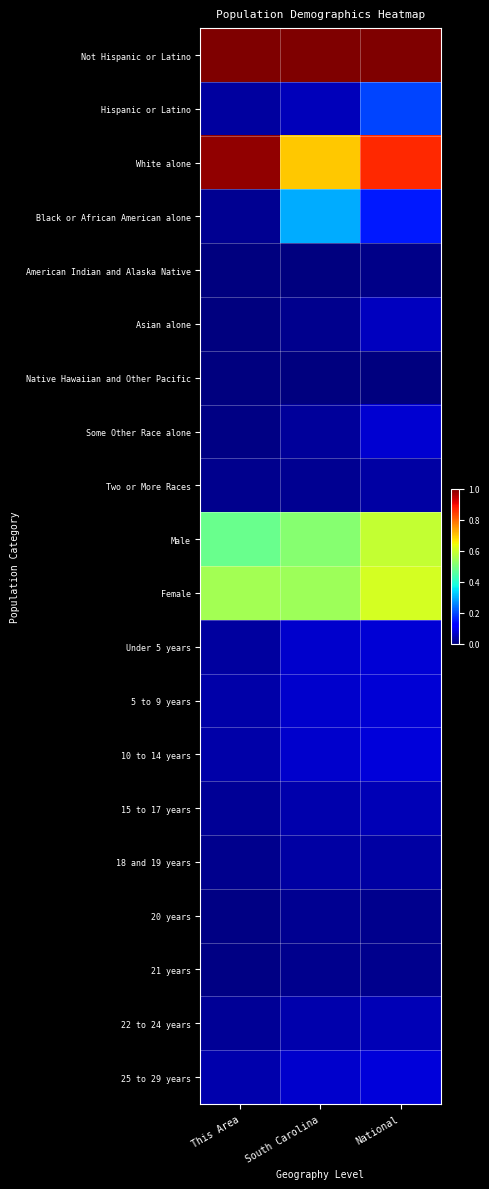

Reading right to left, extract all data points from this chart.

Not Hispanic or Latino: National=1.0	South Carolina=1.0	This Area=1.0
Hispanic or Latino: National=0.2	South Carolina=0.1	This Area=0.0
White alone: National=0.9	South Carolina=0.7	This Area=1.0
Black or African American alone: National=0.1	South Carolina=0.3	This Area=0.0
American Indian and Alaska Native: National=0.0	South Carolina=0.0	This Area=0.0
Asian alone: National=0.1	South Carolina=0.0	This Area=0.0
Native Hawaiian and Other Pacific: National=0.0	South Carolina=0.0	This Area=0.0
Some Other Race alone: National=0.1	South Carolina=0.0	This Area=0.0
Two or More Races: National=0.0	South Carolina=0.0	This Area=0.0
Male: National=0.6	South Carolina=0.5	This Area=0.5
Female: National=0.6	South Carolina=0.5	This Area=0.5
Under 5 years: National=0.1	South Carolina=0.1	This Area=0.0
5 to 9 years: National=0.1	South Carolina=0.1	This Area=0.0
10 to 14 years: National=0.1	South Carolina=0.1	This Area=0.0
15 to 17 years: National=0.0	South Carolina=0.0	This Area=0.0
18 and 19 years: National=0.0	South Carolina=0.0	This Area=0.0
20 years: National=0.0	South Carolina=0.0	This Area=0.0
21 years: National=0.0	South Carolina=0.0	This Area=0.0
22 to 24 years: National=0.0	South Carolina=0.0	This Area=0.0
25 to 29 years: National=0.1	South Carolina=0.1	This Area=0.0